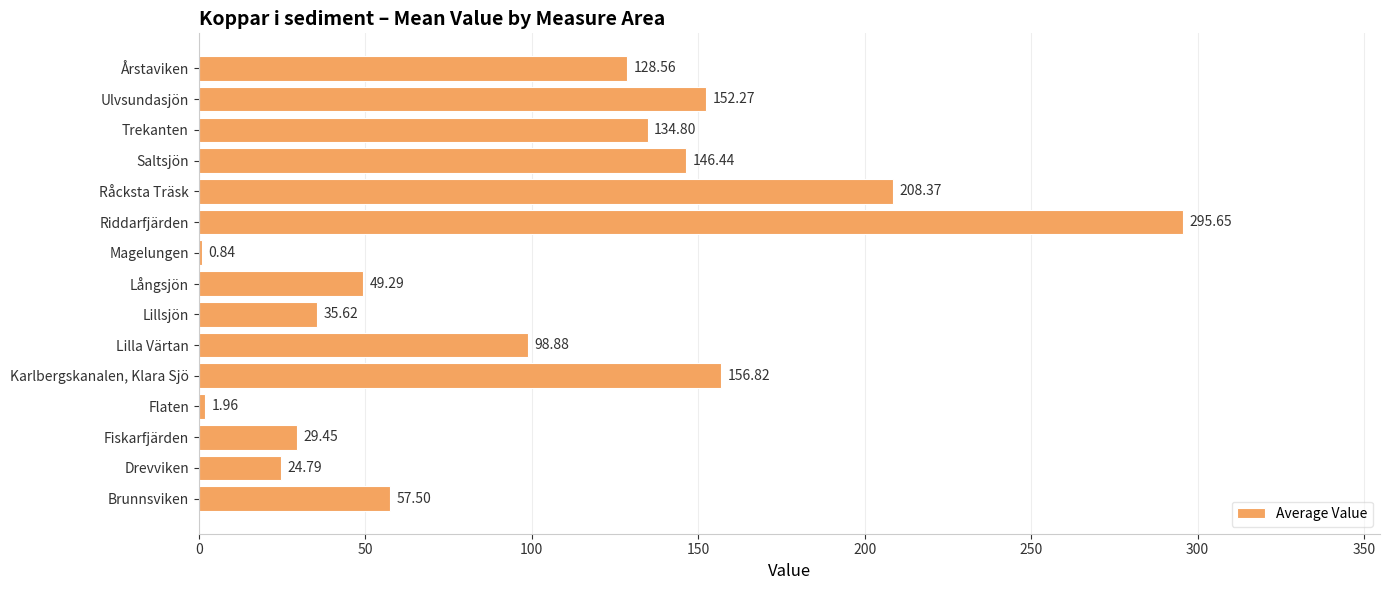

What is the average value?

101.4